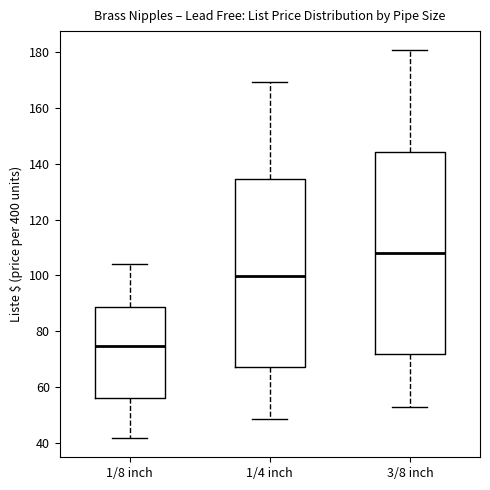

Which box's median line is the lowest?

1/8 inch